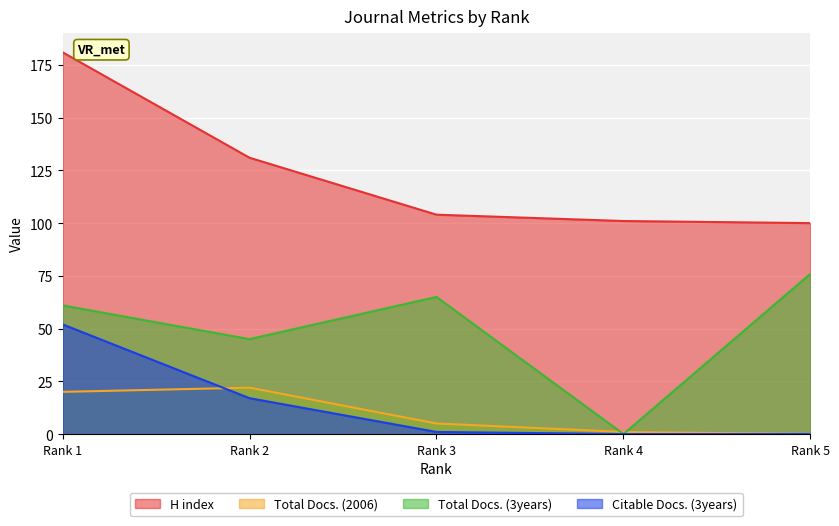

True or false: Total Docs. (2006) has a value of 5 at Rank 3.

True